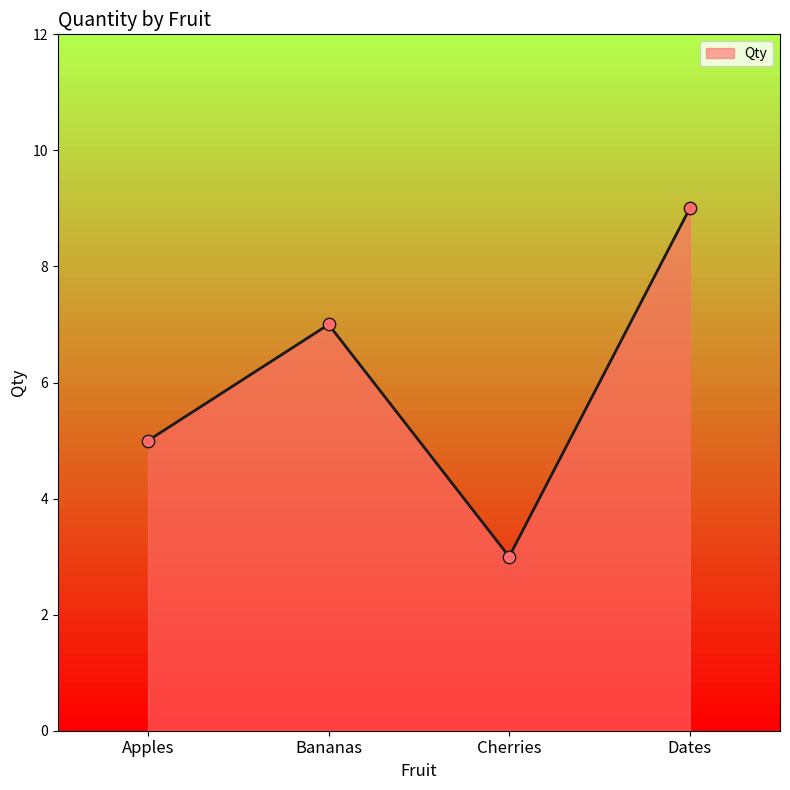

What is the change in value from Cherries to Dates?

+6